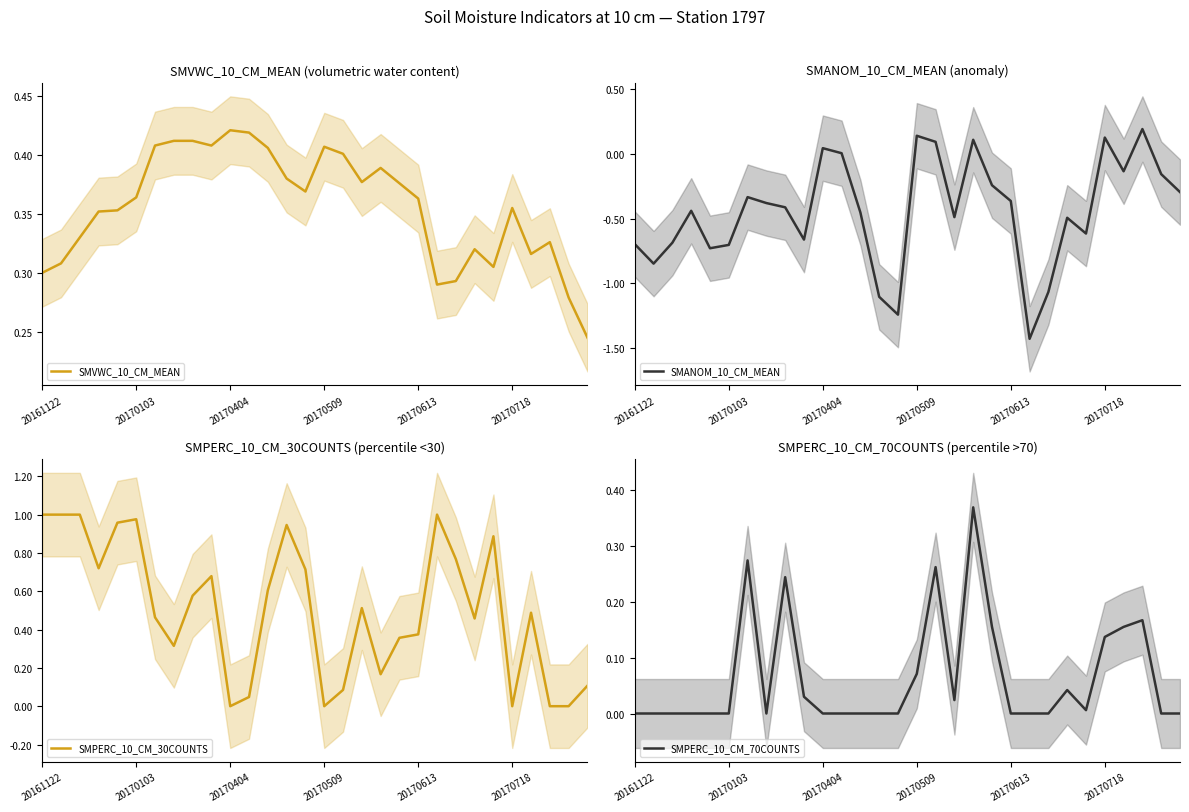

Between 16 and 26, which is larger?

16